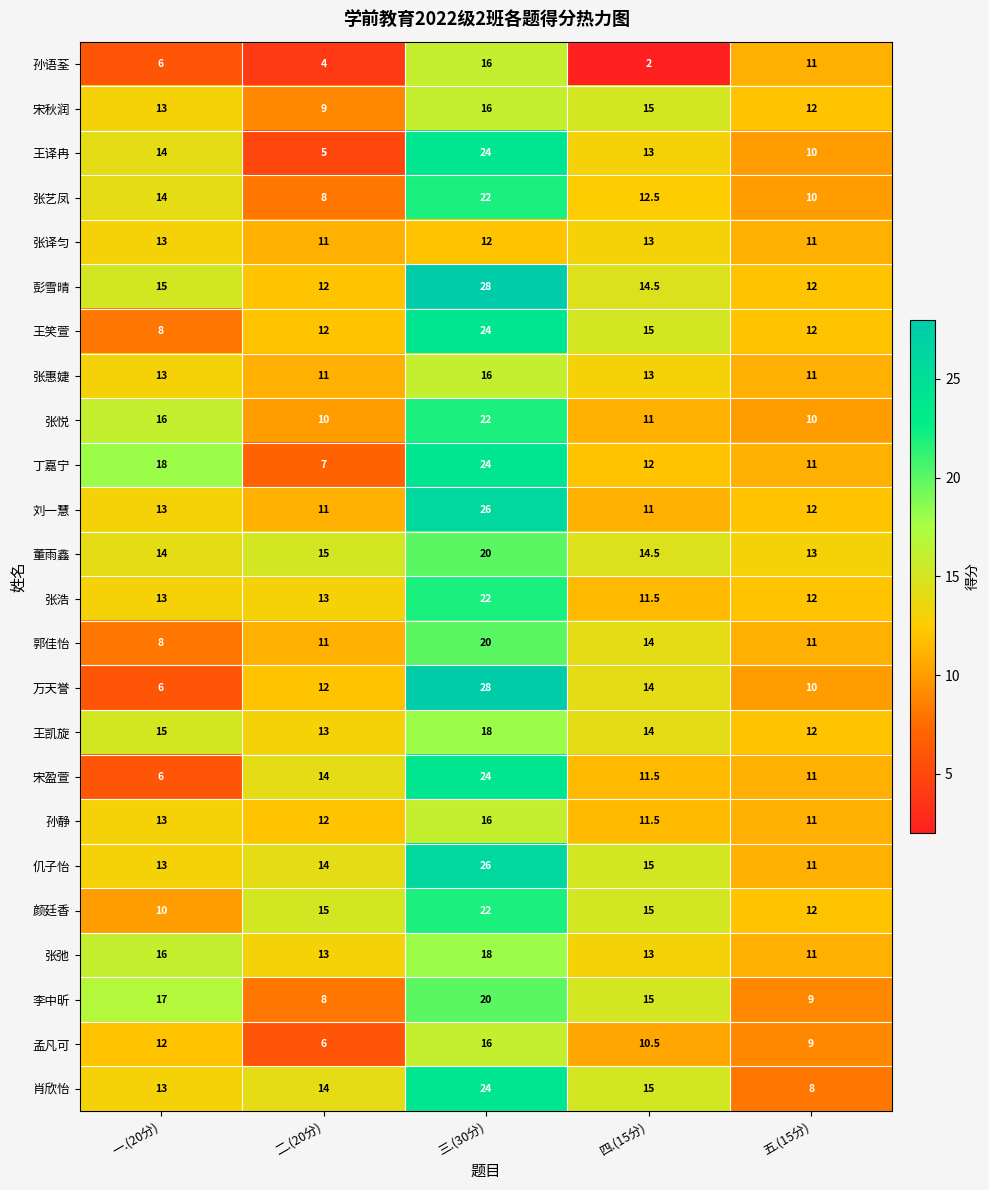

The value of 张惠婕 at 四.(15分) is 3.6. True or false?

False